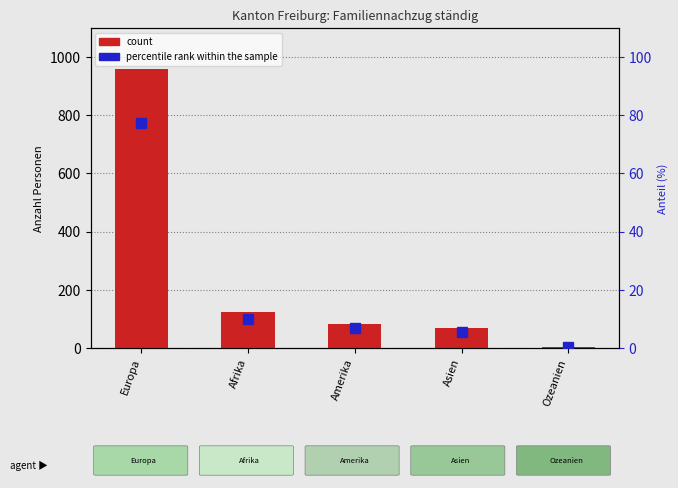

What is the total value across all series at Amerika?

90.8